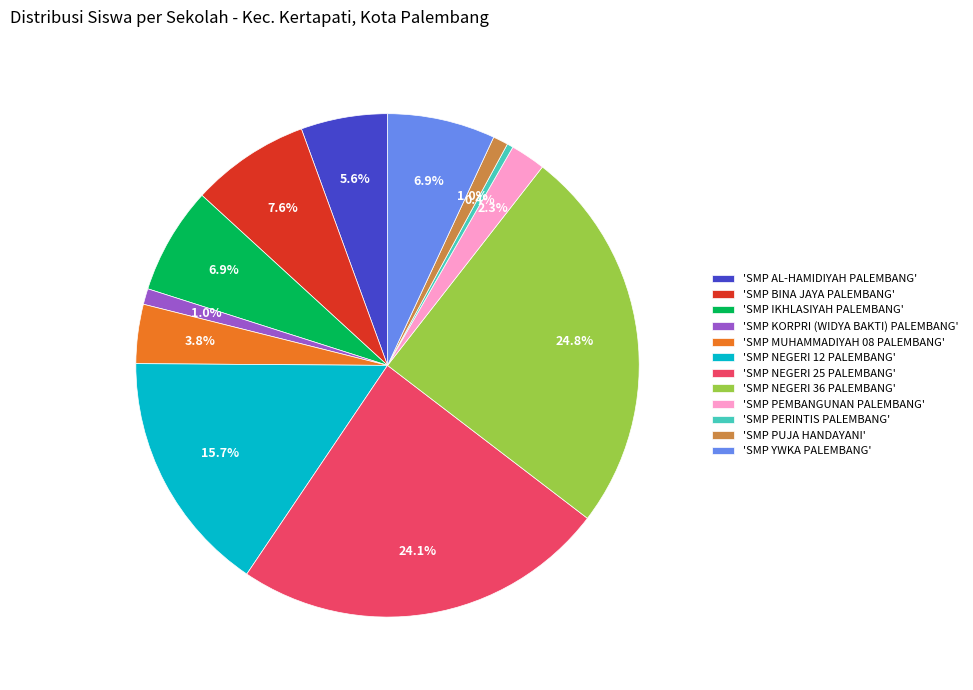

Which slice is the smallest?

'SMP PERINTIS PALEMBANG'